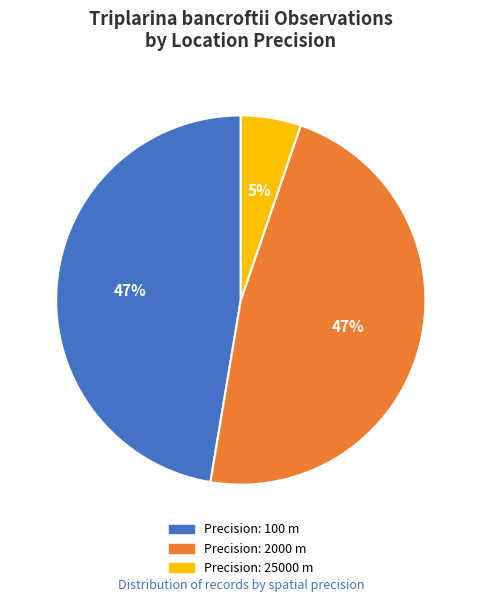

Does any single category account for the majority?

No